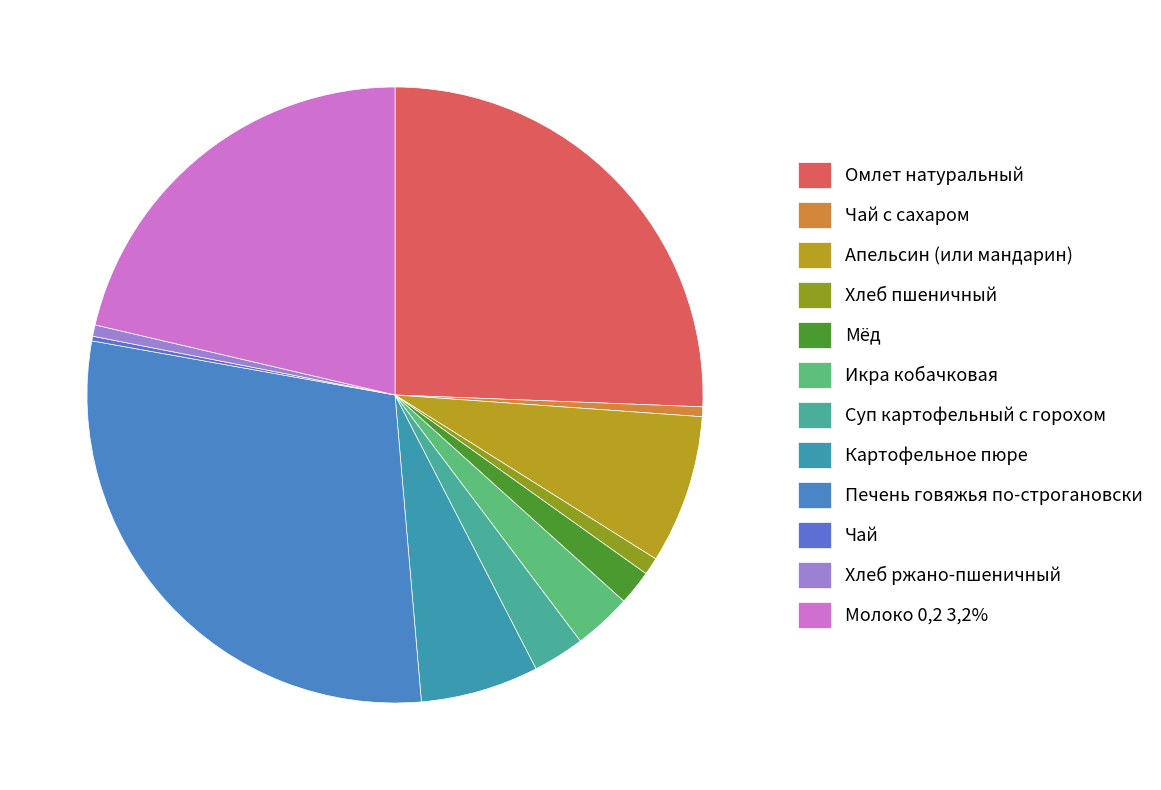

What percentage is the Картофельное пюре slice, to the nearest percent?

6%